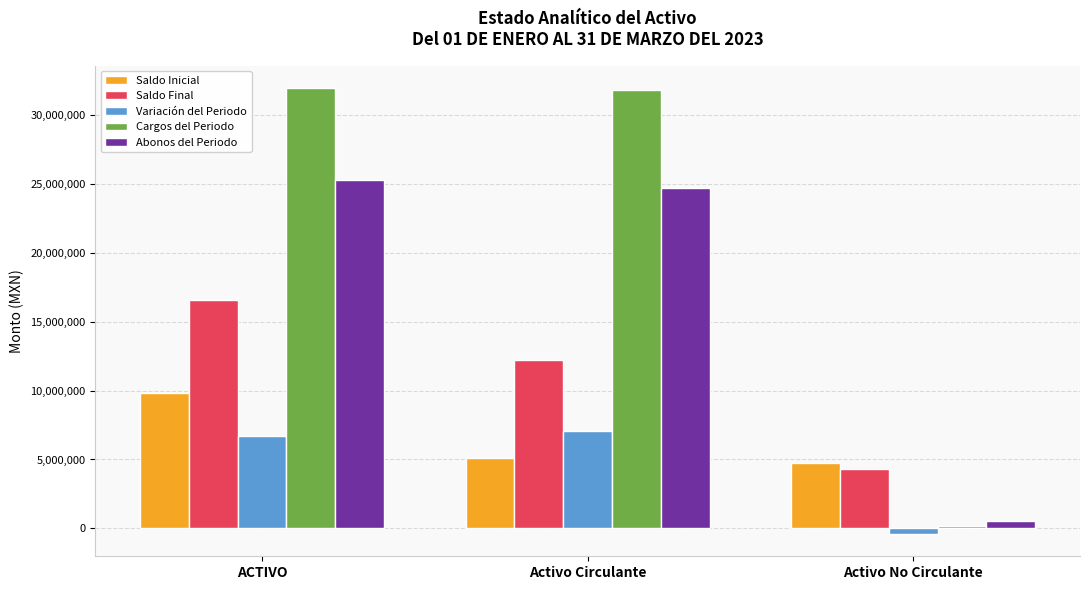

How many bars are there in total?

15